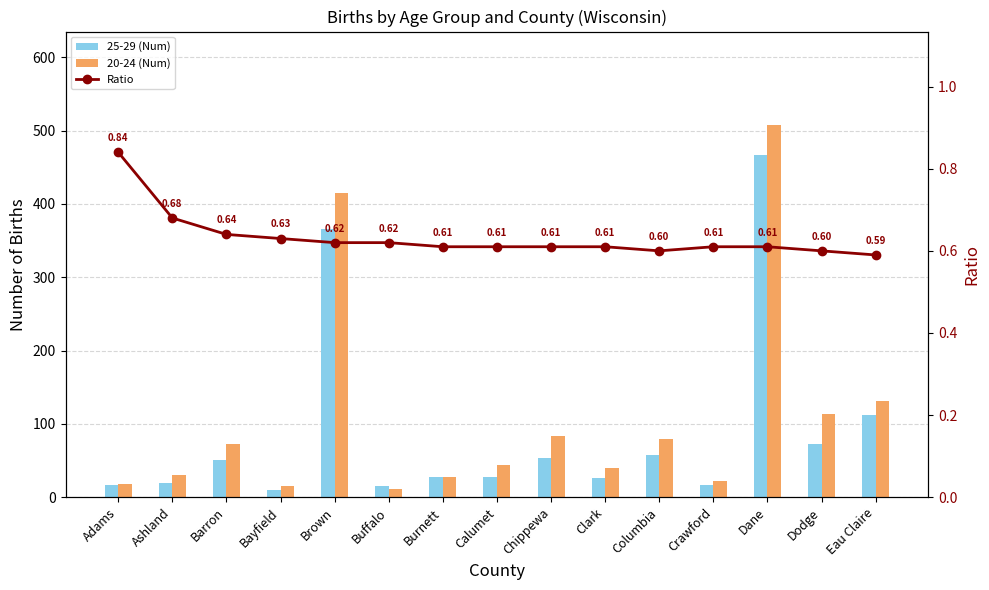

What is the total value across all series at Barron?

123.6